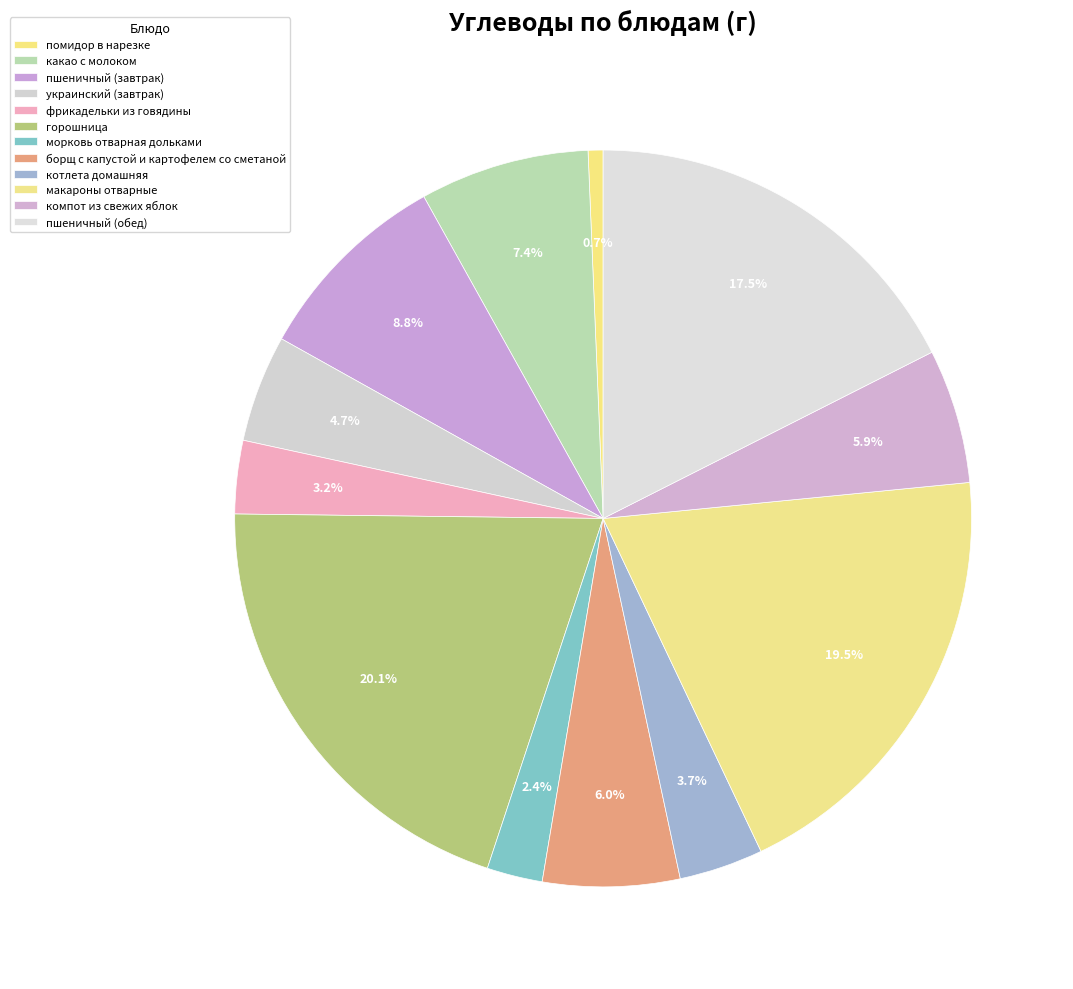

Rank the categories by value from highest to lowest.

горошница, макароны отварные, пшеничный (обед), пшеничный (завтрак), какао с молоком, борщ с капустой и картофелем со сметаной, компот из свежих яблок, украинский (завтрак), котлета домашняя, фрикадельки из говядины, морковь отварная дольками, помидор в нарезке